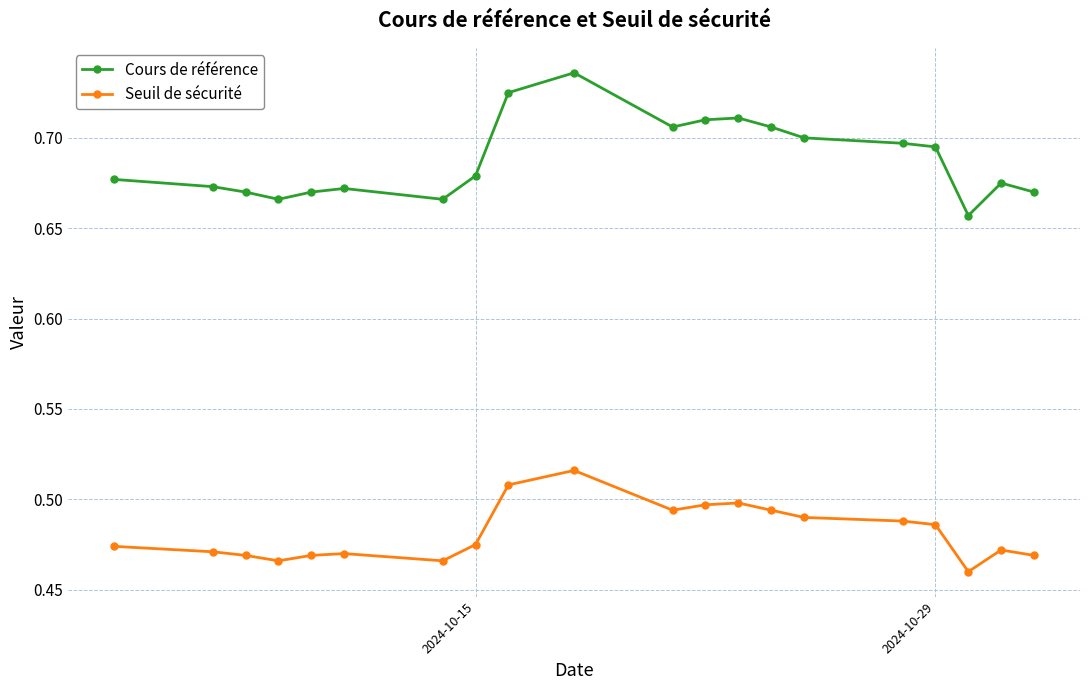

How many Cours de référence values are between 0 and 1?

20